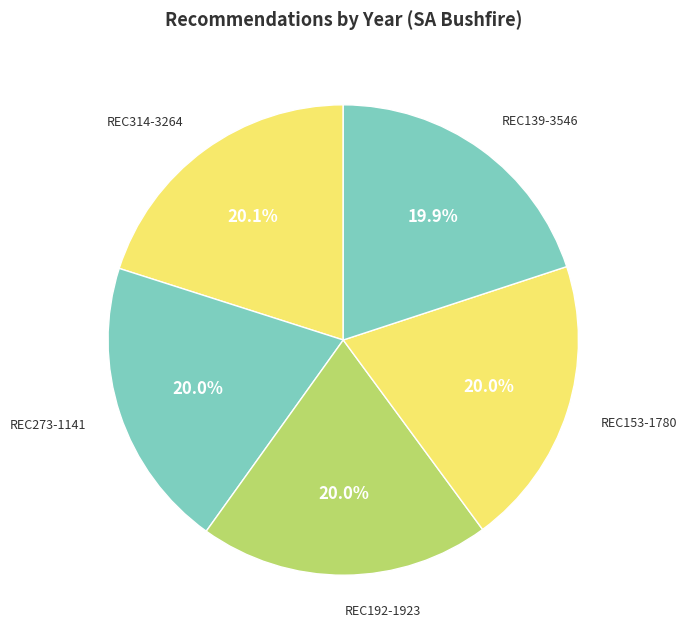

Is there any slice that represents more than half of the pie?

No